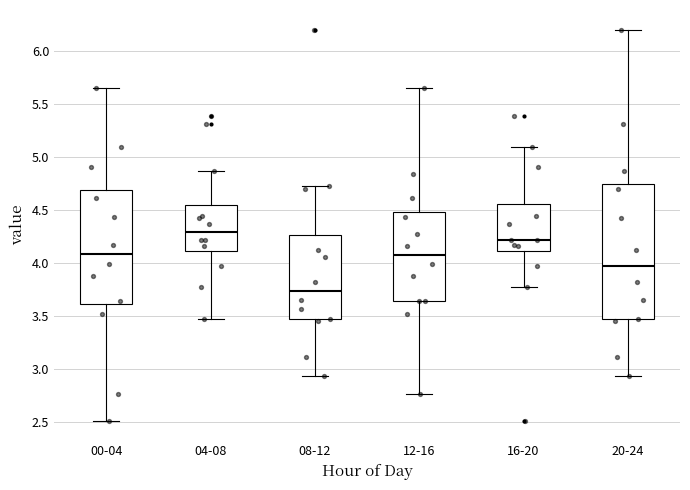

Reading left to right, read every box against the y-axis: the position of its median line, the range the box covers, and the ends of its whiskers. The values are not printed on the chart, so give them approximately, as read against the axis.

00-04: median 4.10, box 3.60 to 4.70, whiskers 2.50 to 5.65
04-08: median 4.30, box 4.10 to 4.55, whiskers 3.45 to 4.85
08-12: median 3.75, box 3.45 to 4.25, whiskers 2.95 to 4.70
12-16: median 4.10, box 3.65 to 4.50, whiskers 2.75 to 5.65
16-20: median 4.20, box 4.10 to 4.55, whiskers 3.75 to 5.10
20-24: median 3.95, box 3.45 to 4.75, whiskers 2.95 to 6.20